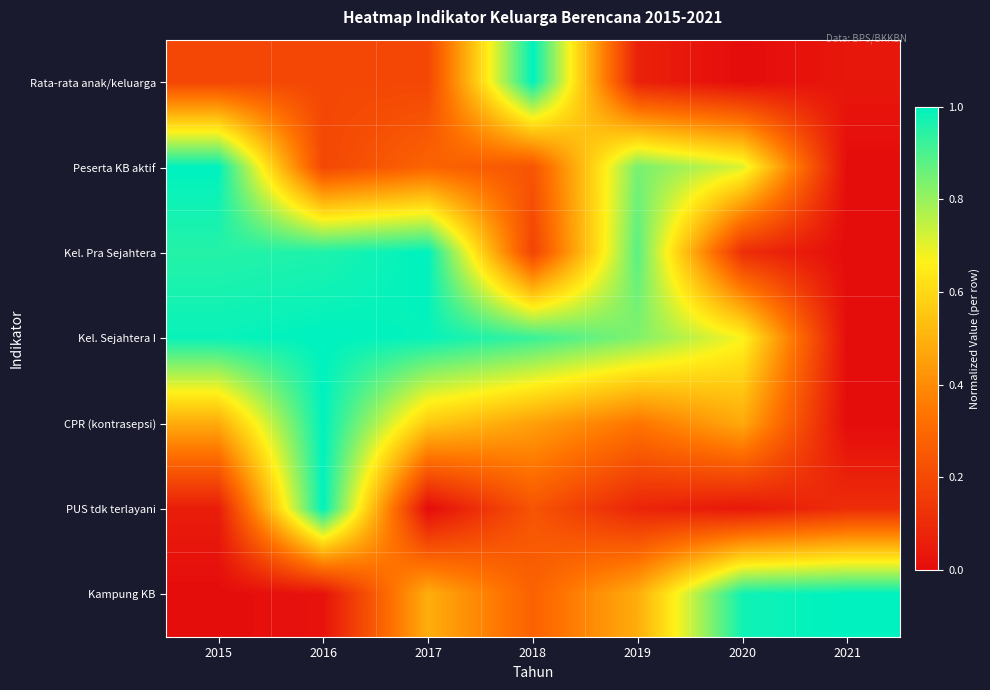

What is the maximum value shown in the chart?

1.0